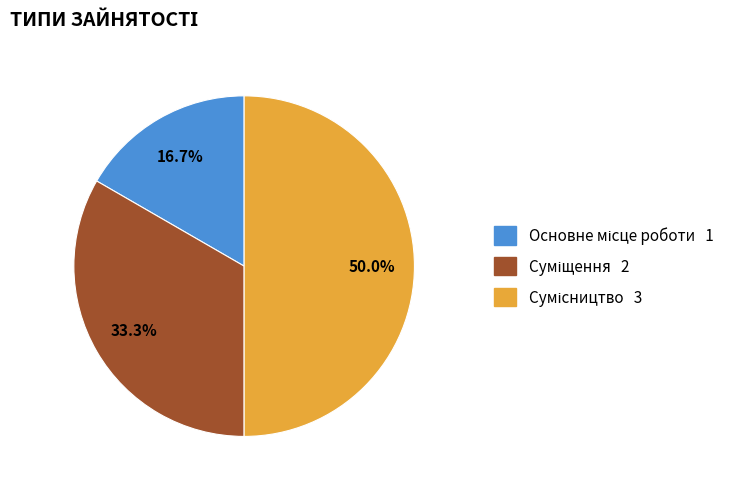

To the nearest percent, what is the average slice percentage?

33%